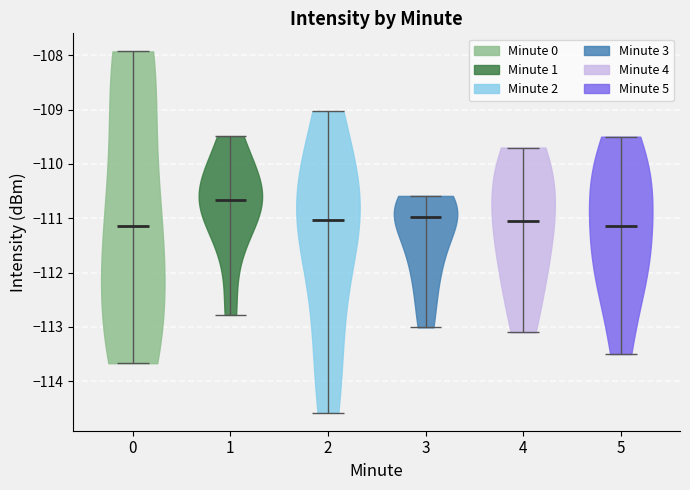

What is the highest point the violin at x = 5 reaches on the y-axis? The values are not printed on the chart, so give them approximately, as read against the axis.

-109.5